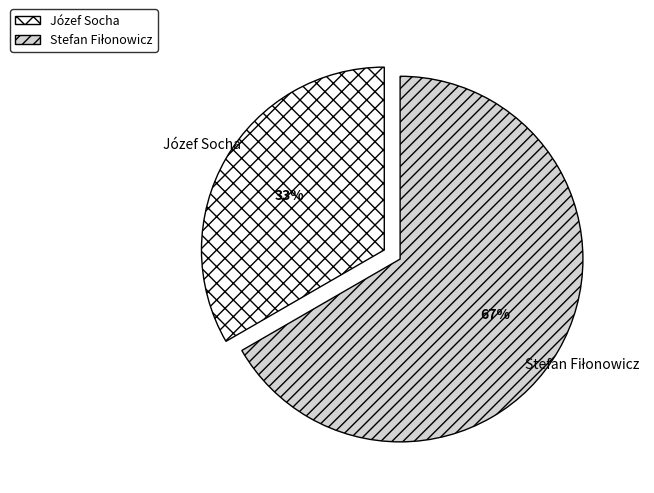

Is Józef Socha the majority of the pie?

No